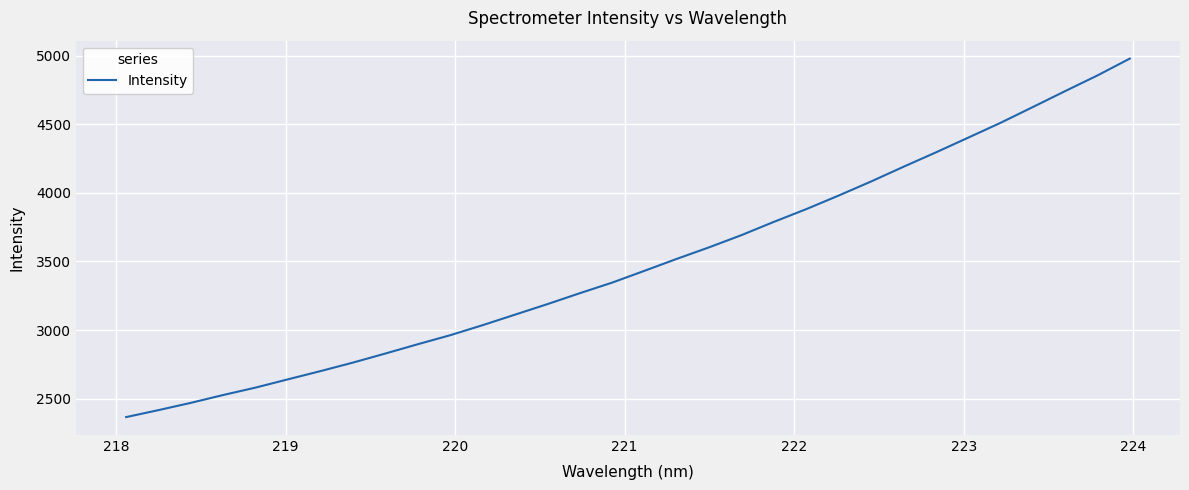

Count the number of values greater than 3431.

16